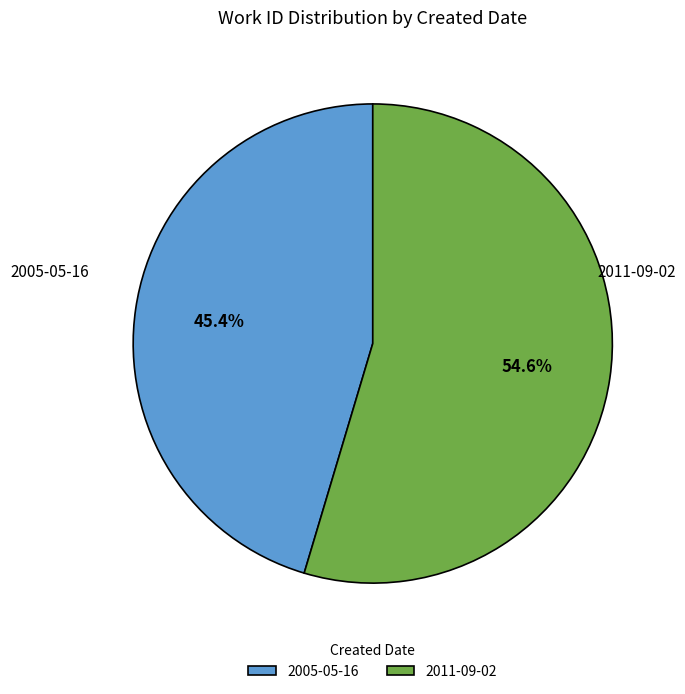

How many slices are in this pie chart?

2